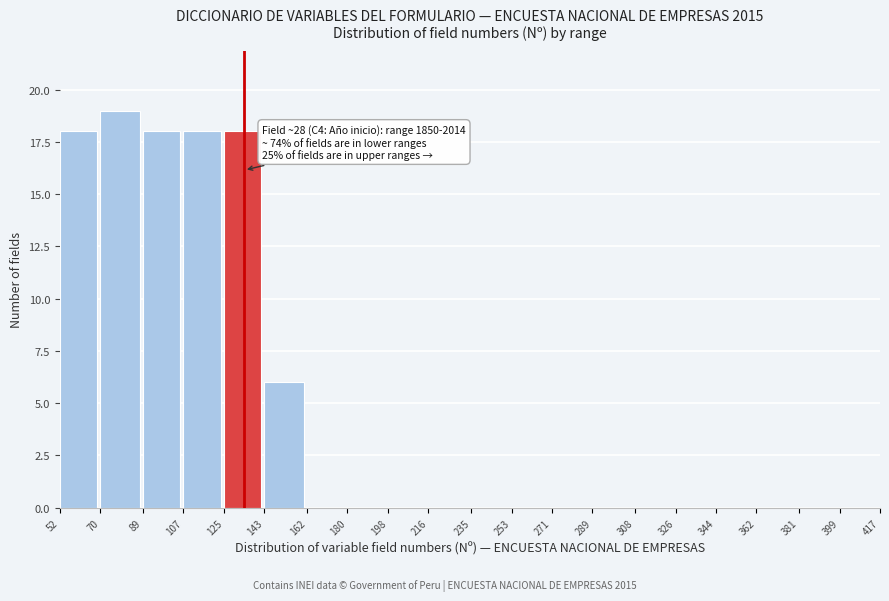

Over which range of the x-axis is the bar tallest?

70 to 89